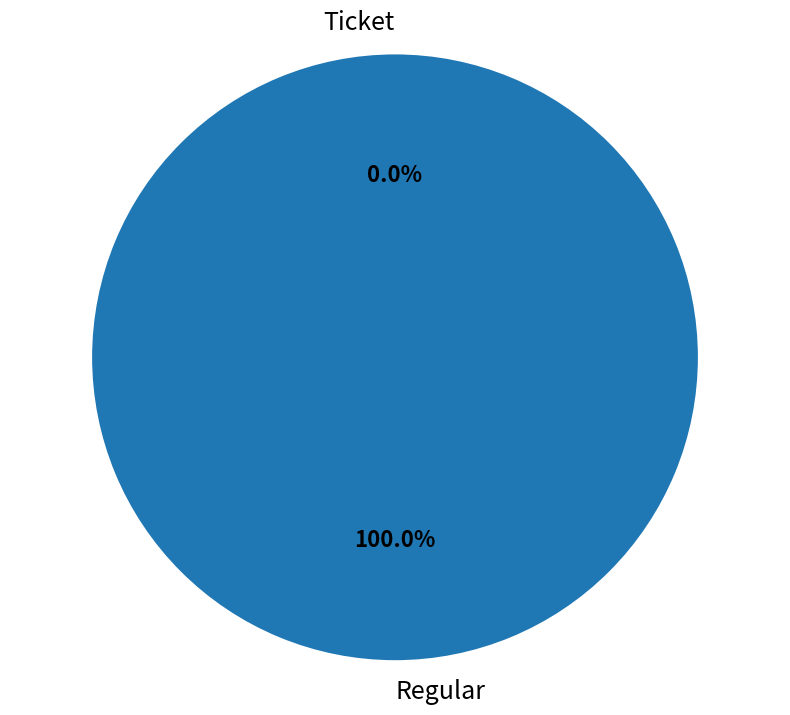

Which category accounts for the majority?

Regular